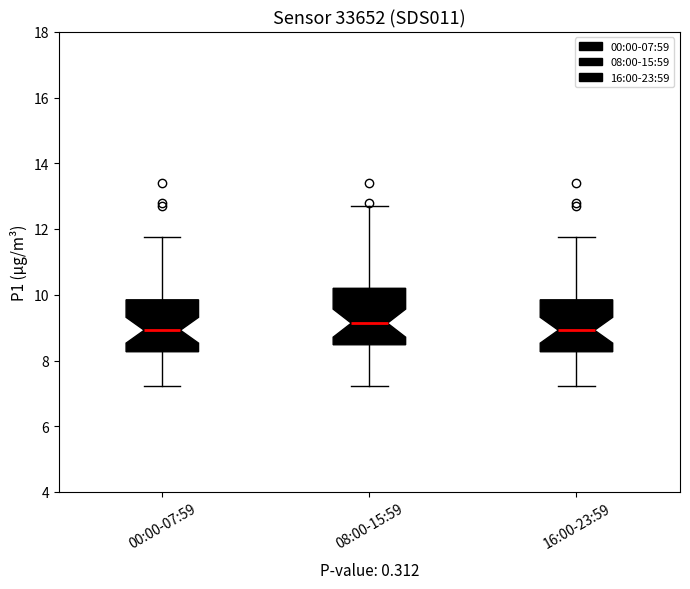

Reading left to right, read every box against the y-axis: the position of its median line, the range the box covers, and the ends of its whiskers. The values are not printed on the chart, so give them approximately, as read against the axis.

00:00-07:59: median 9.0, box 8.2 to 9.8, whiskers 7.2 to 11.8
08:00-15:59: median 9.2, box 8.4 to 10.2, whiskers 7.2 to 12.8
16:00-23:59: median 9.0, box 8.2 to 9.8, whiskers 7.2 to 11.8